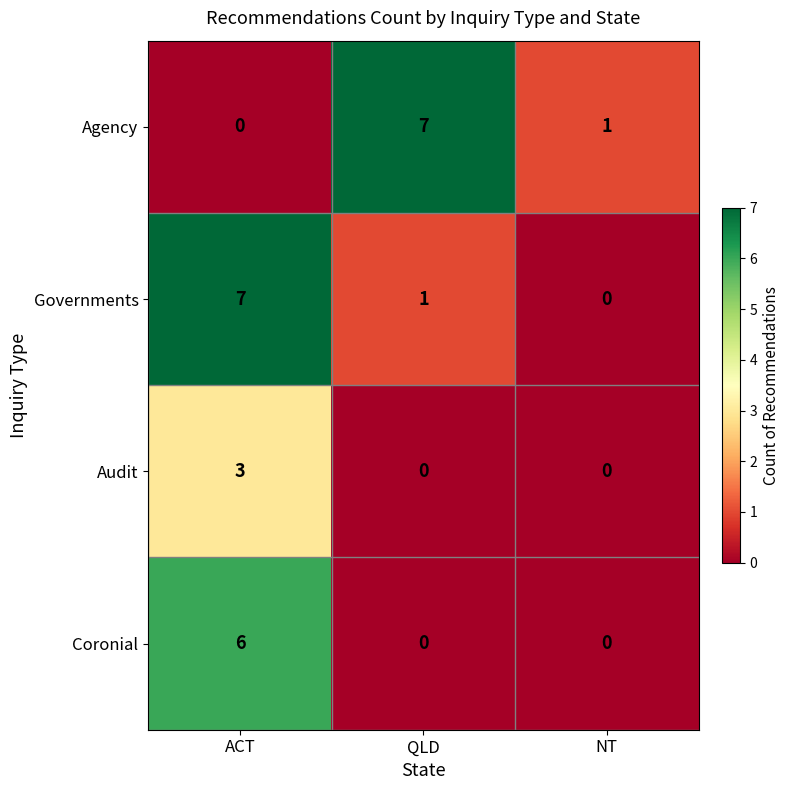

What is the sum of all Governments values?

8